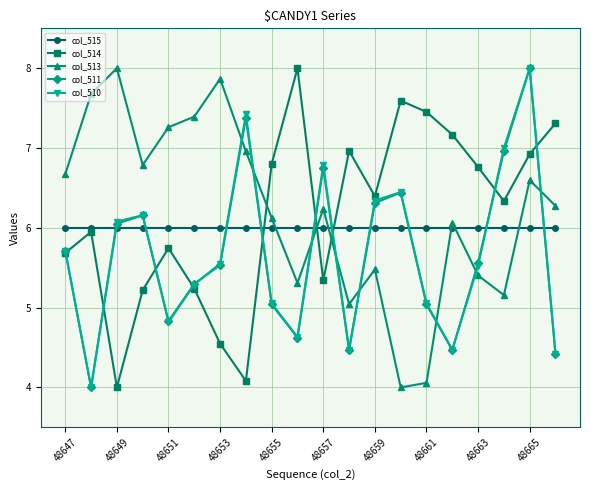

What is the minimum value shown in the chart?

4.0